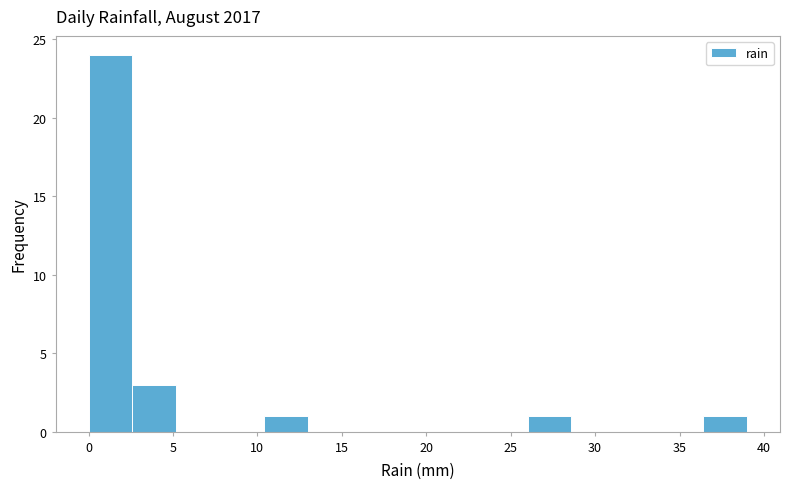

Reading left to right, transcribe this chart: for each bar, give the range it covers on the x-axis and its height. Neither the bar edges nor the heights are printed on the chart, so give them approximately, as read against the axes.

0.0 to 2.6: 24
2.6 to 5.2: 3
5.2 to 7.8: 0
7.8 to 10.4: 0
10.4 to 13.0: 1
13.0 to 15.6: 0
15.6 to 18.2: 0
18.2 to 20.8: 0
20.8 to 23.4: 0
23.4 to 26.0: 0
26.0 to 28.6: 1
28.6 to 31.2: 0
31.2 to 33.8: 0
33.8 to 36.4: 0
36.4 to 39.0: 1